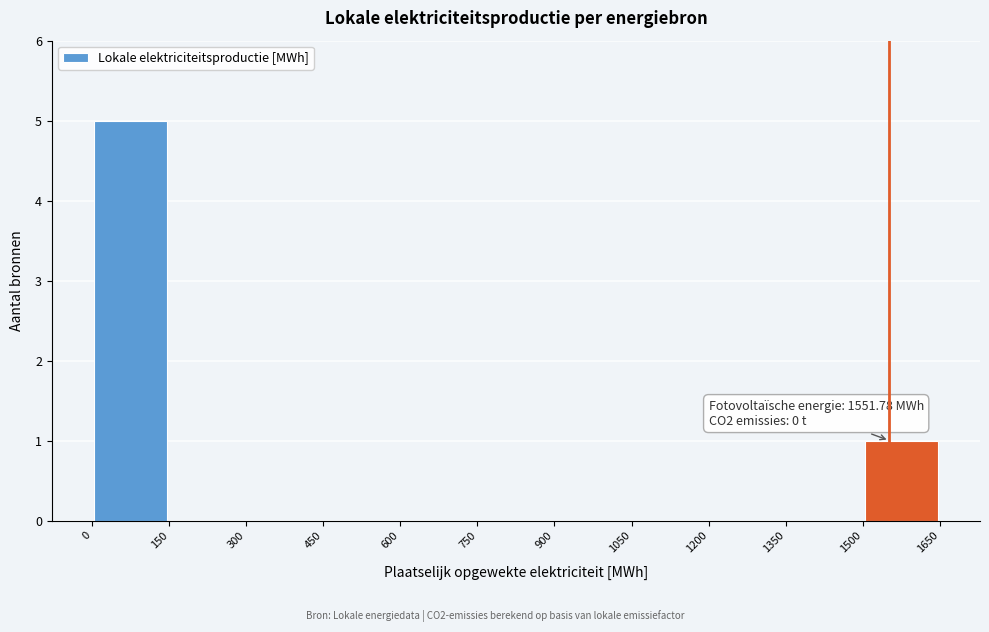

Which range on the x-axis has the tallest bar?

0 to 150